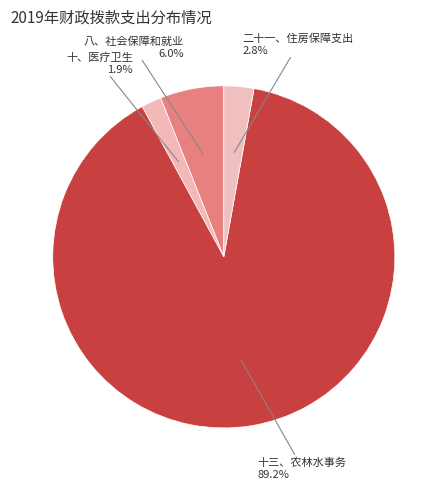

To the nearest percent, what is the difference between the largest and smallest slice percentages?

87%